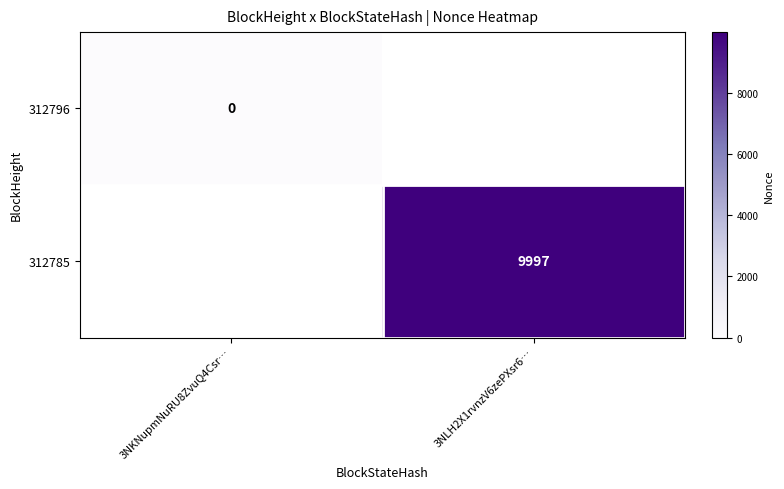

The value of 312785 at 3NLH2X1rvnzV6zePXsr6… is 9997. True or false?

True